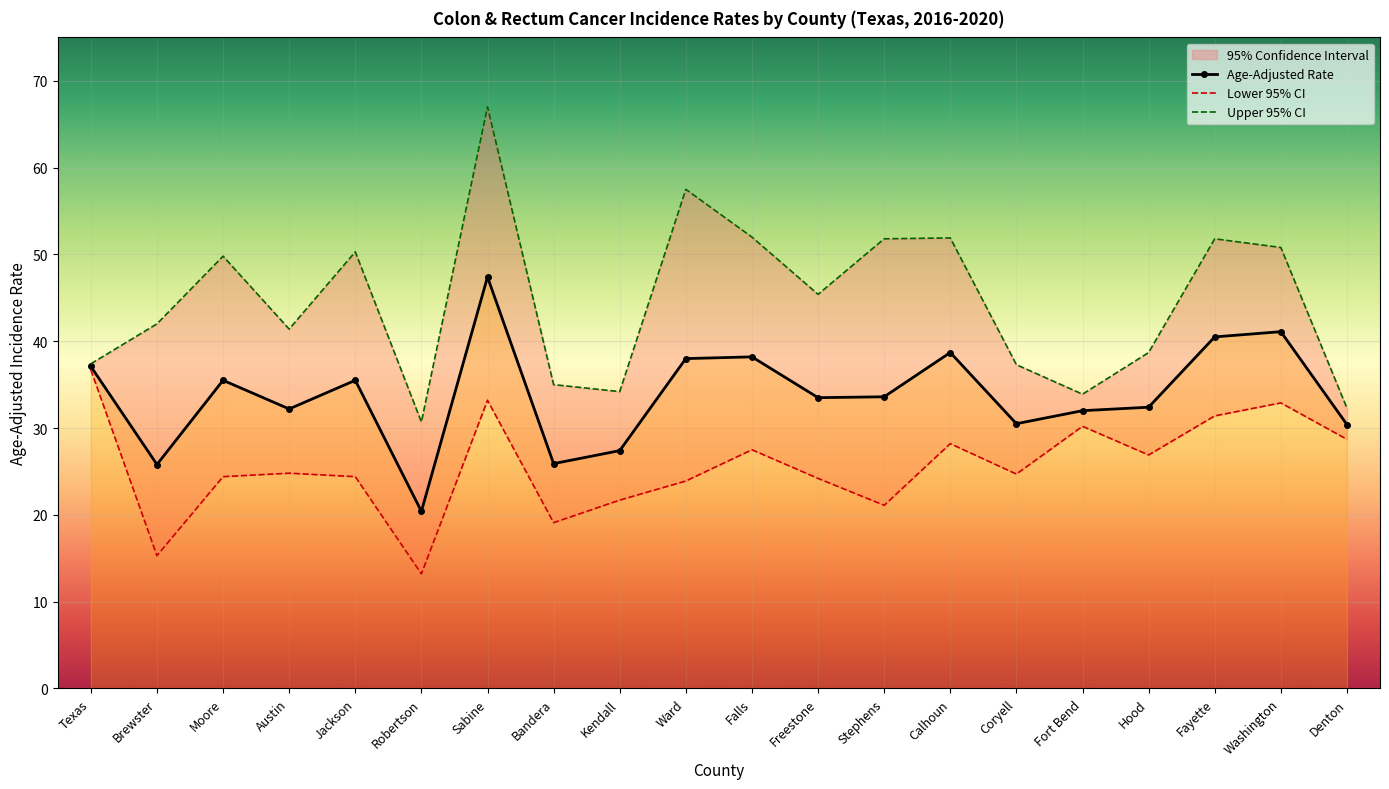

Is it true that Lower 95% CI equals 36.7 at Texas?

True